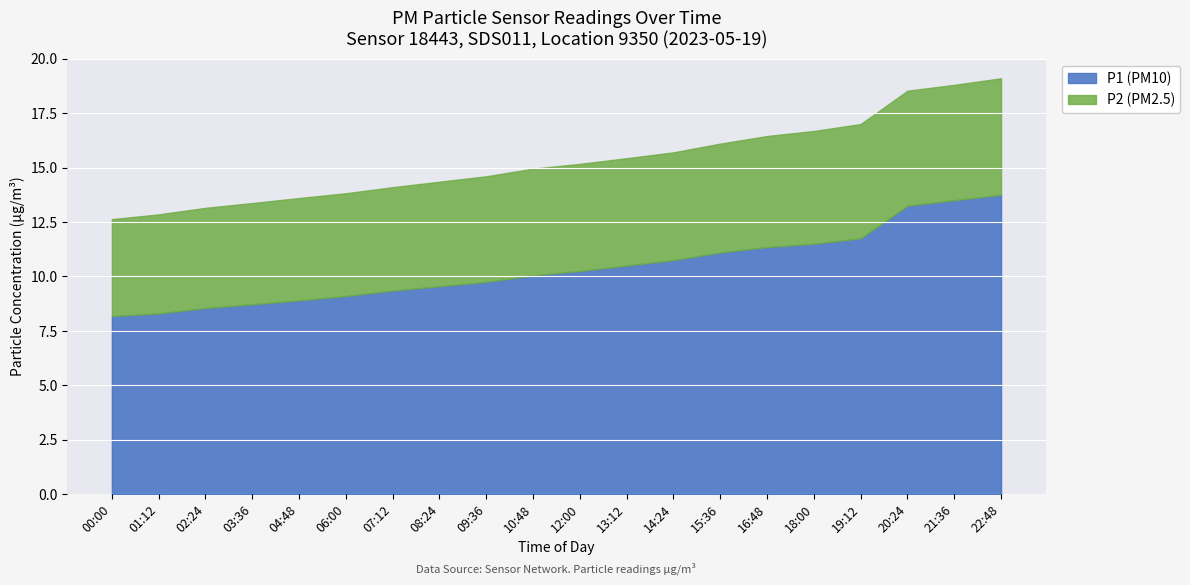

Which series has the largest total across all categories?

P1